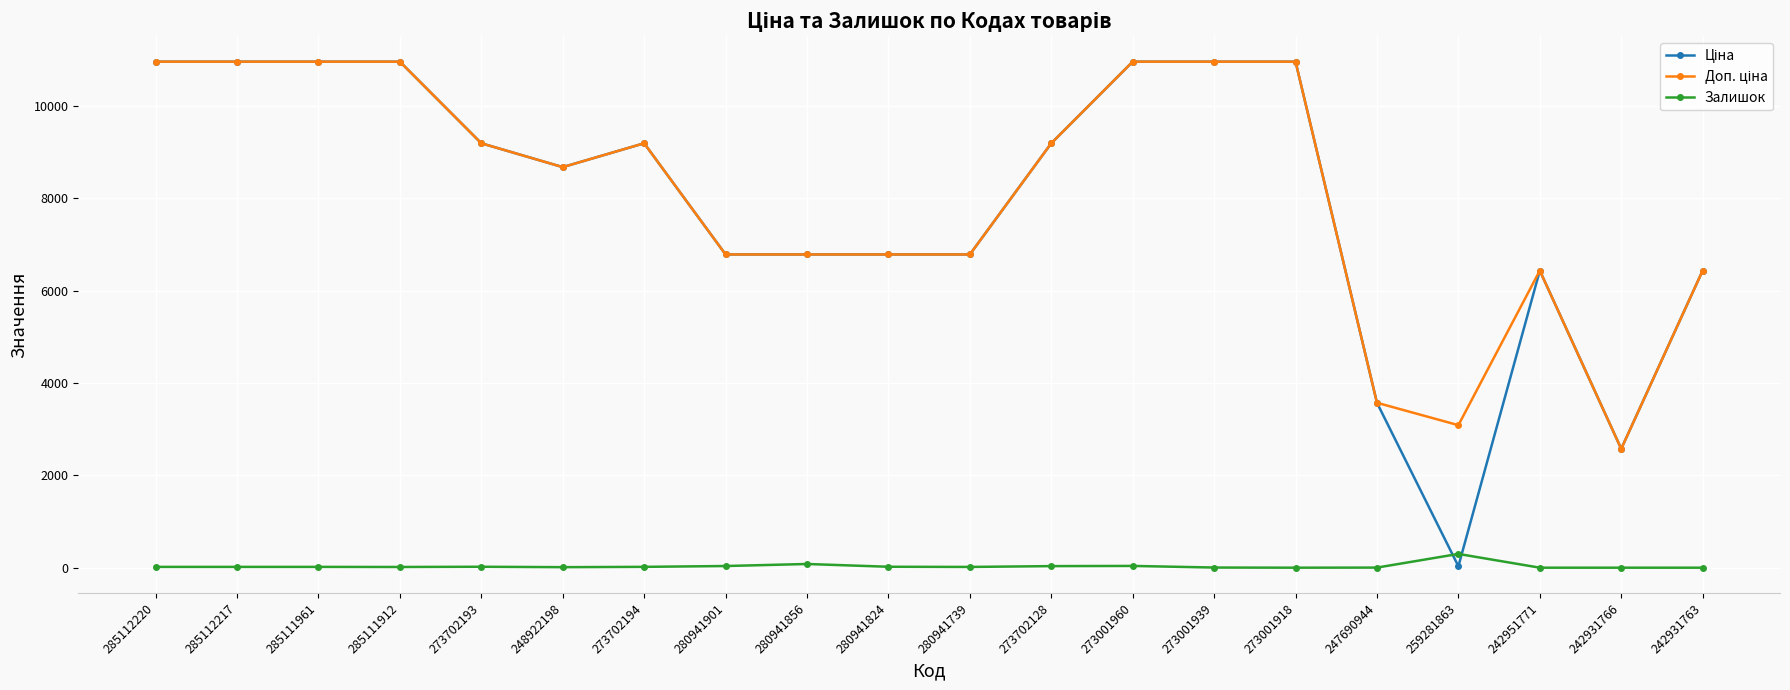

What is the maximum value shown in the chart?

10964.4